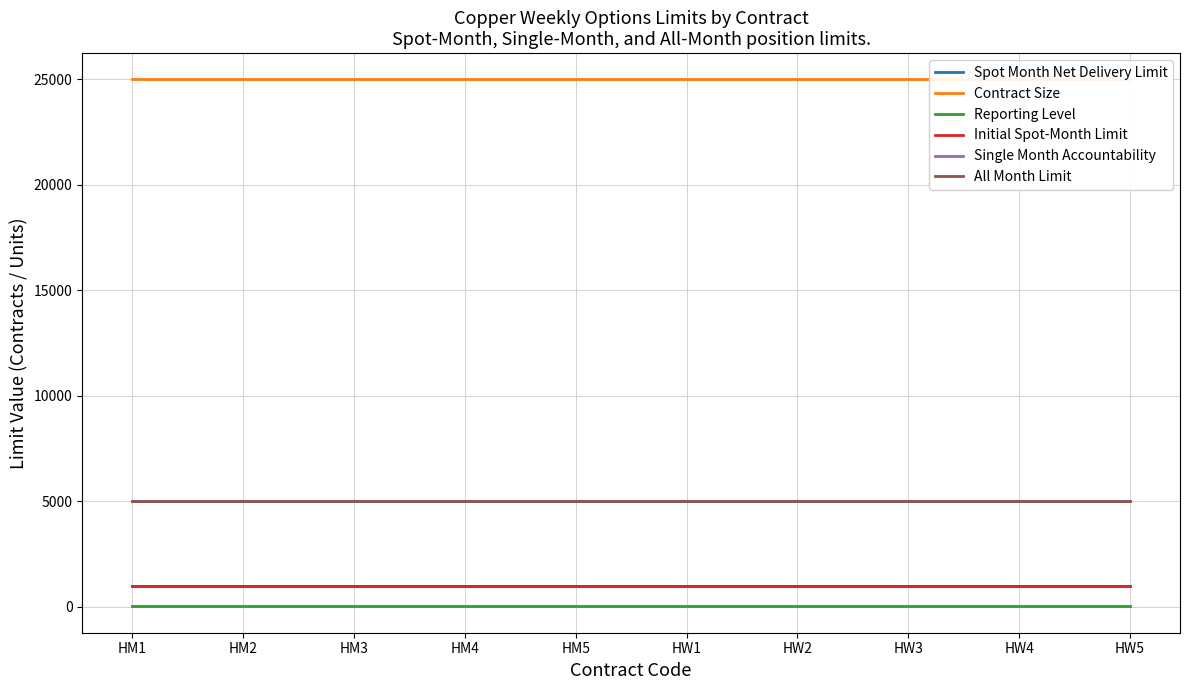

Which series has the widest spread of values?

Spot Month Net Delivery Limit